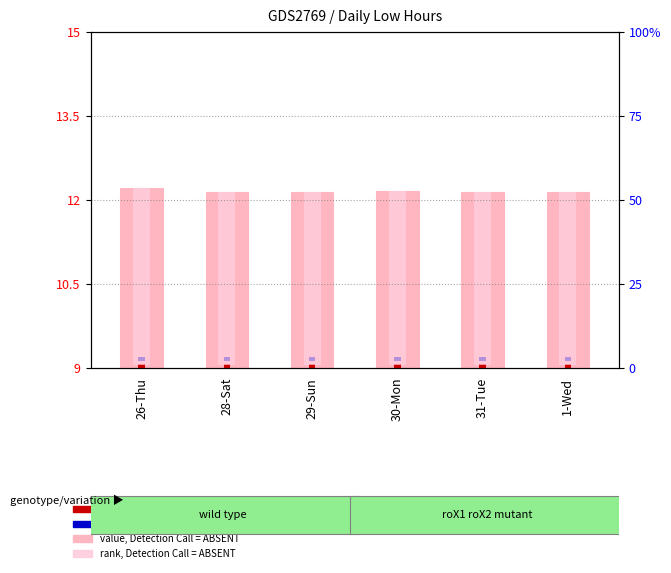

Rank the series at 28-Sat from lowest to highest value.

rank, Detection Call = ABSENT, value, Detection Call = ABSENT